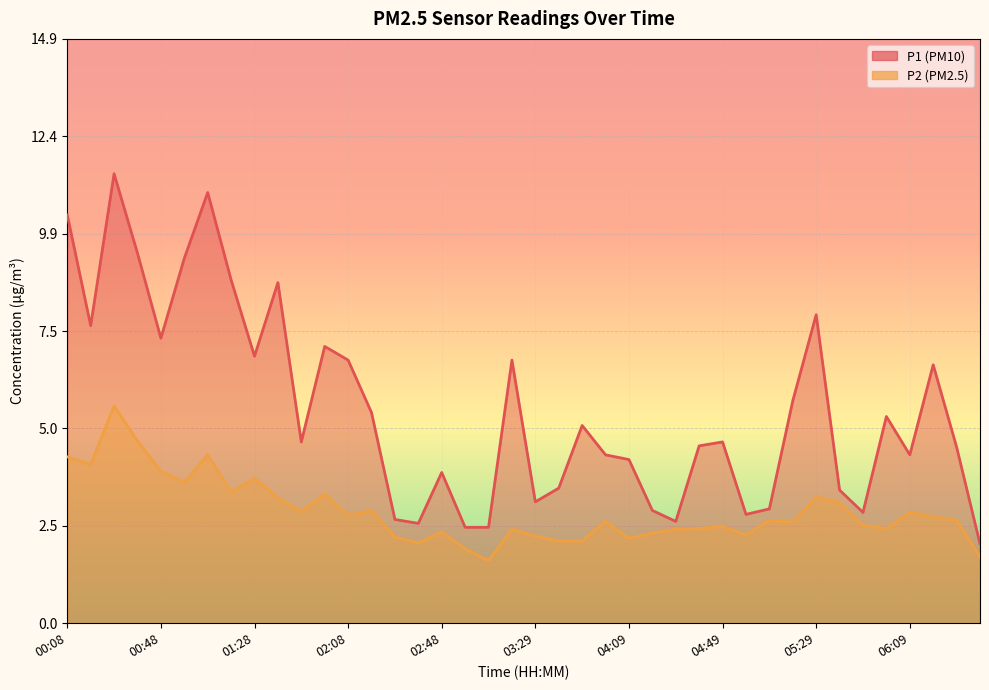

At how many categories does at least one series exceed 10?

3